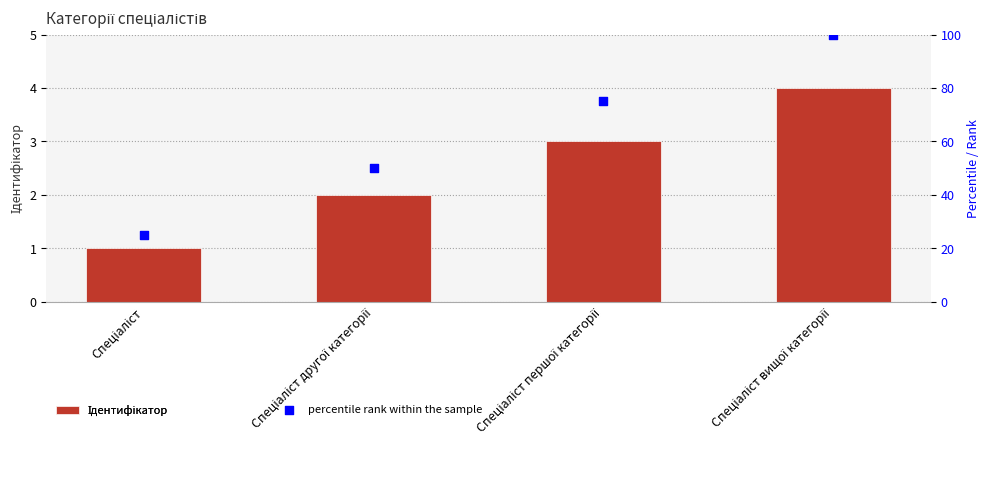

Which series has the largest Y range (max minus min)?

percentile rank within the sample